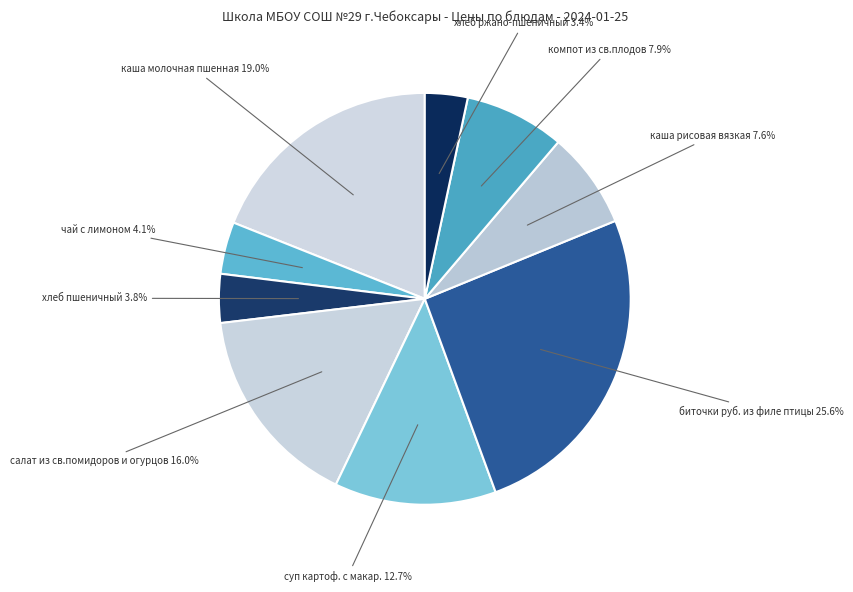

How many slices are in this pie chart?

9